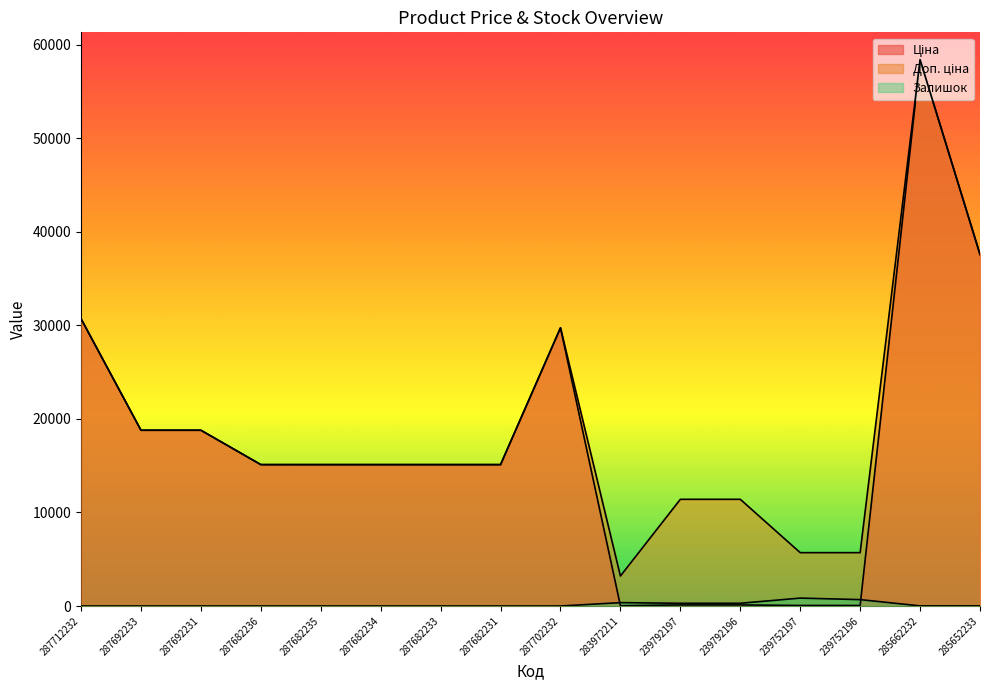

At which category is the sum across all series the highest?

285662232